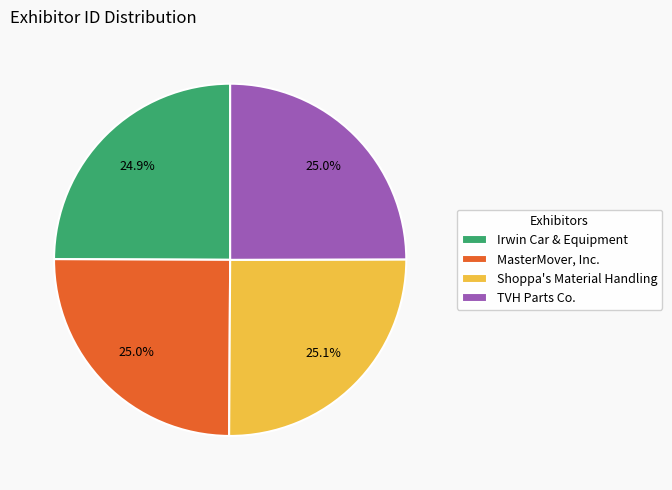

How many slices are in this pie chart?

4